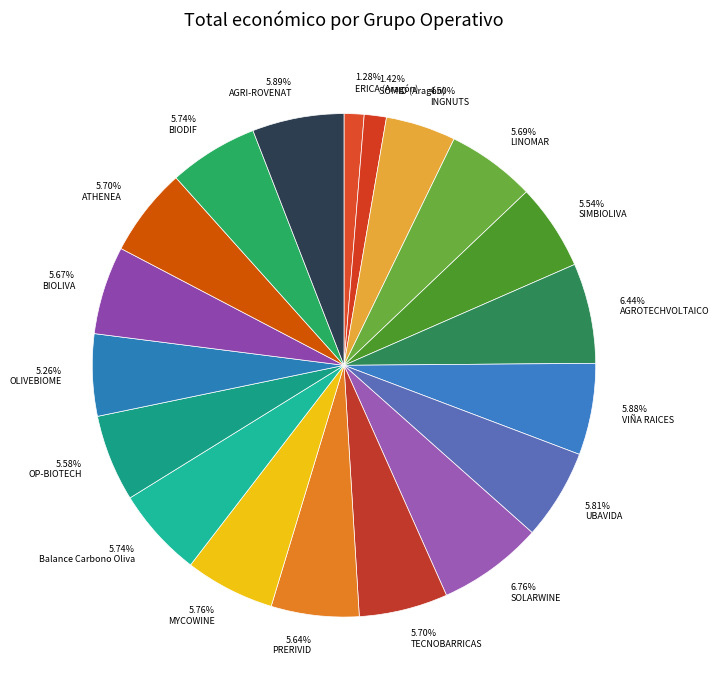

Do LINOMAR and PRERIVID together represent more than half of the pie?

No